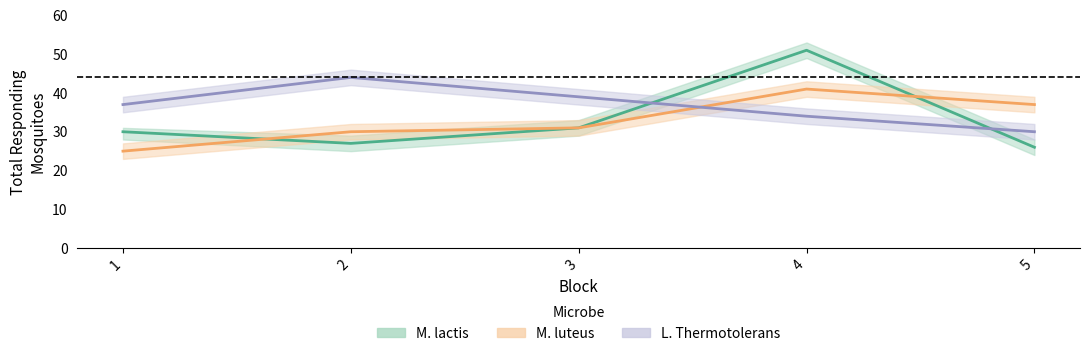

What is the difference between the maximum and minimum values in the M. lactis series?

25